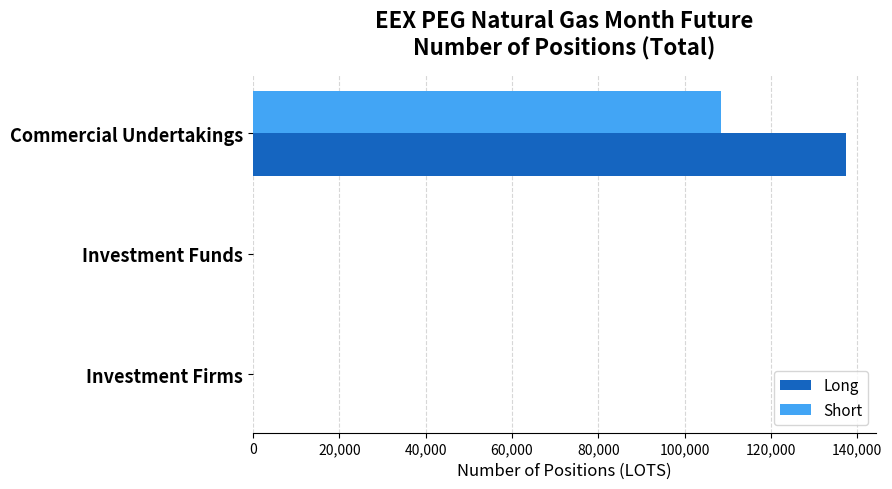

What is the average value of the Short series?

36143